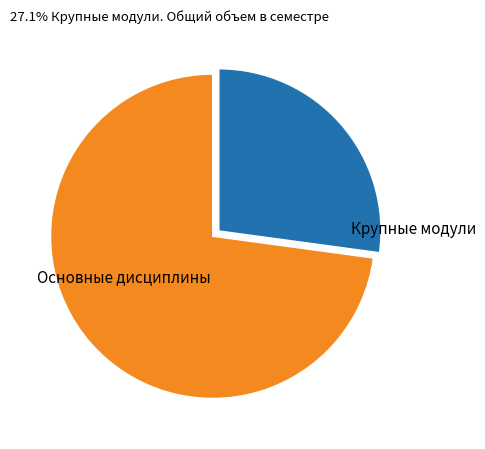

How many segments does this pie chart have?

2